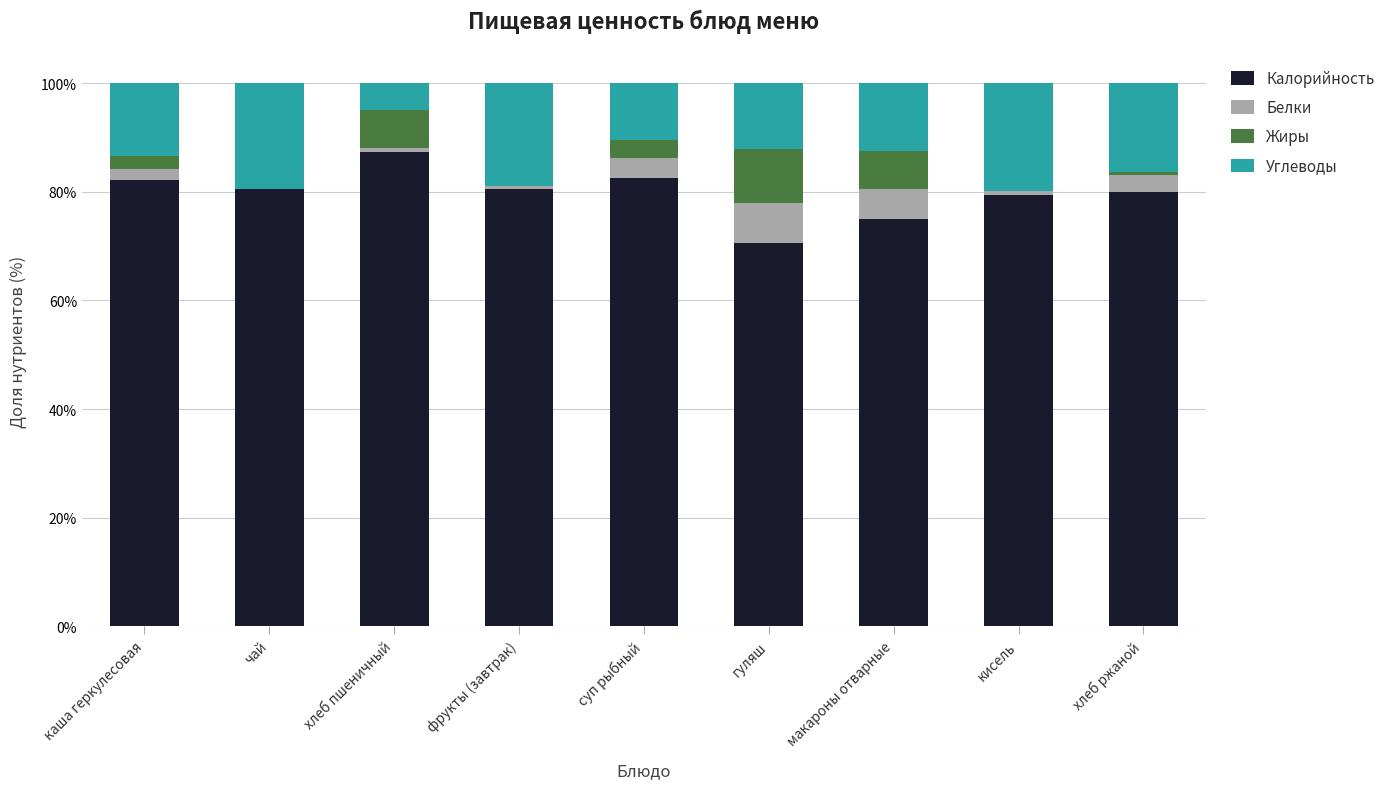

The value of Калорийность at макароны отварные is 48.0. True or false?

False